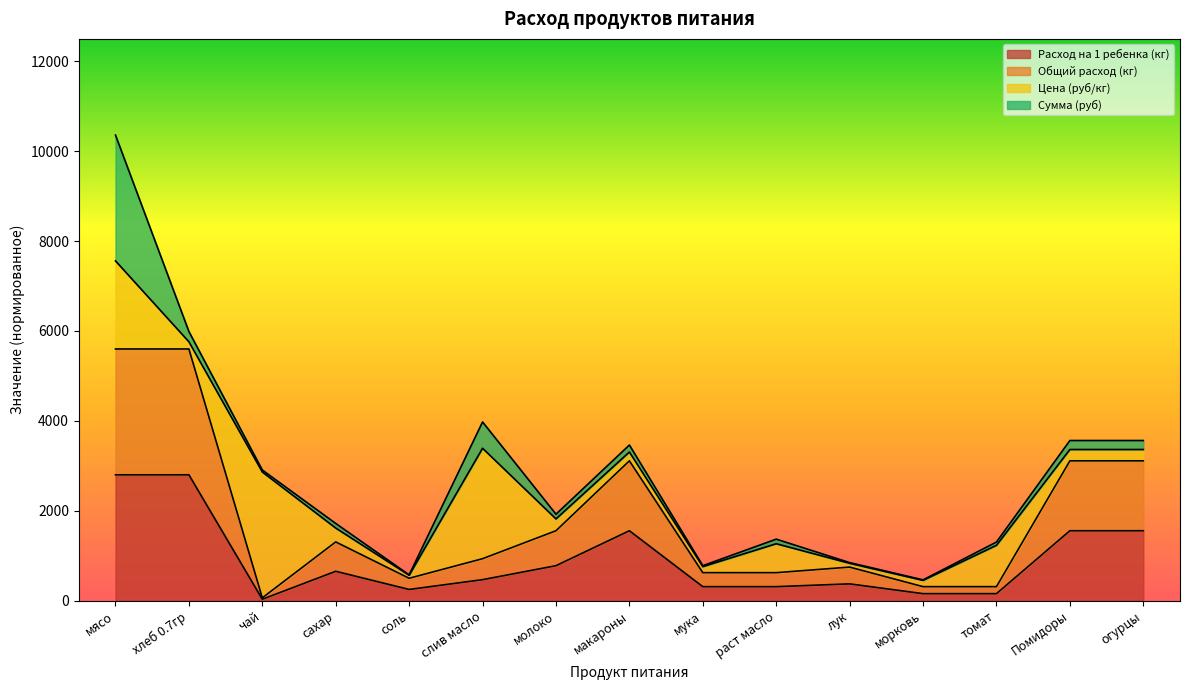

List the labels in order of Общий расход (кг) value, largest first.

мясо, хлеб 0.7гр, макароны, Помидоры, огурцы, молоко, сахар, слив масло, лук, мука, раст масло, соль, морковь, томат, чай